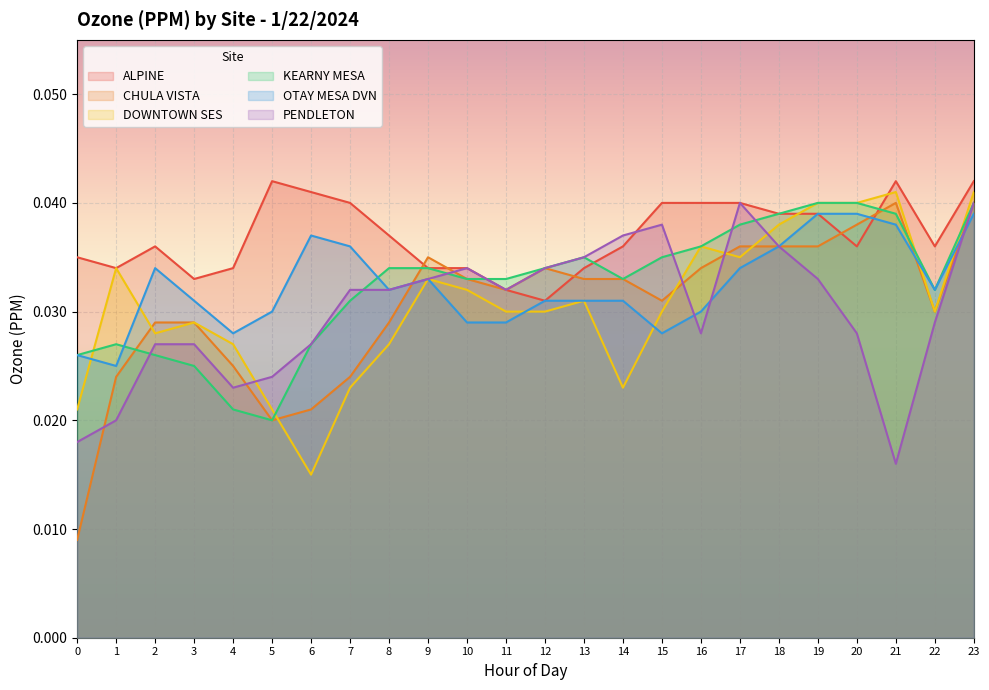

What is the sum of all ALPINE values?

0.9